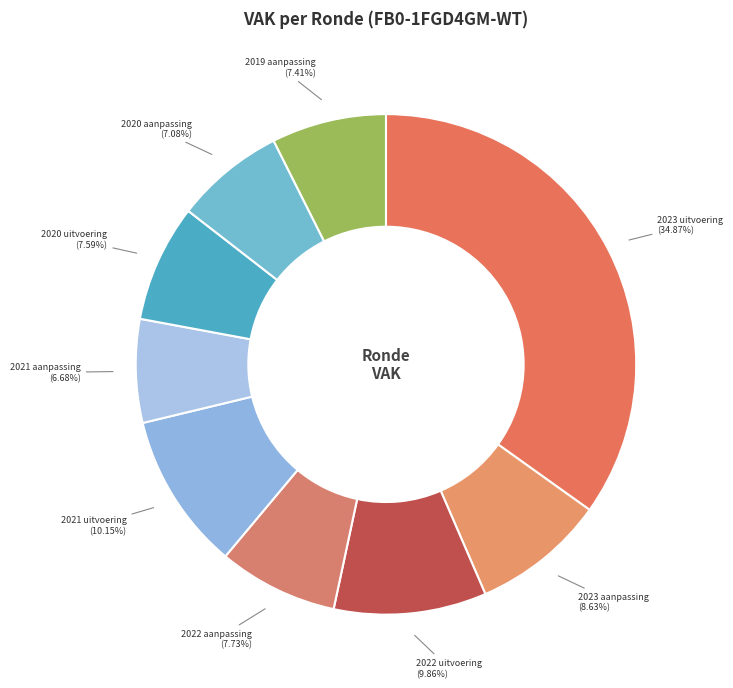

Is the sum of 2023 uitvoering and 2019 aanpassing greater than half?

No